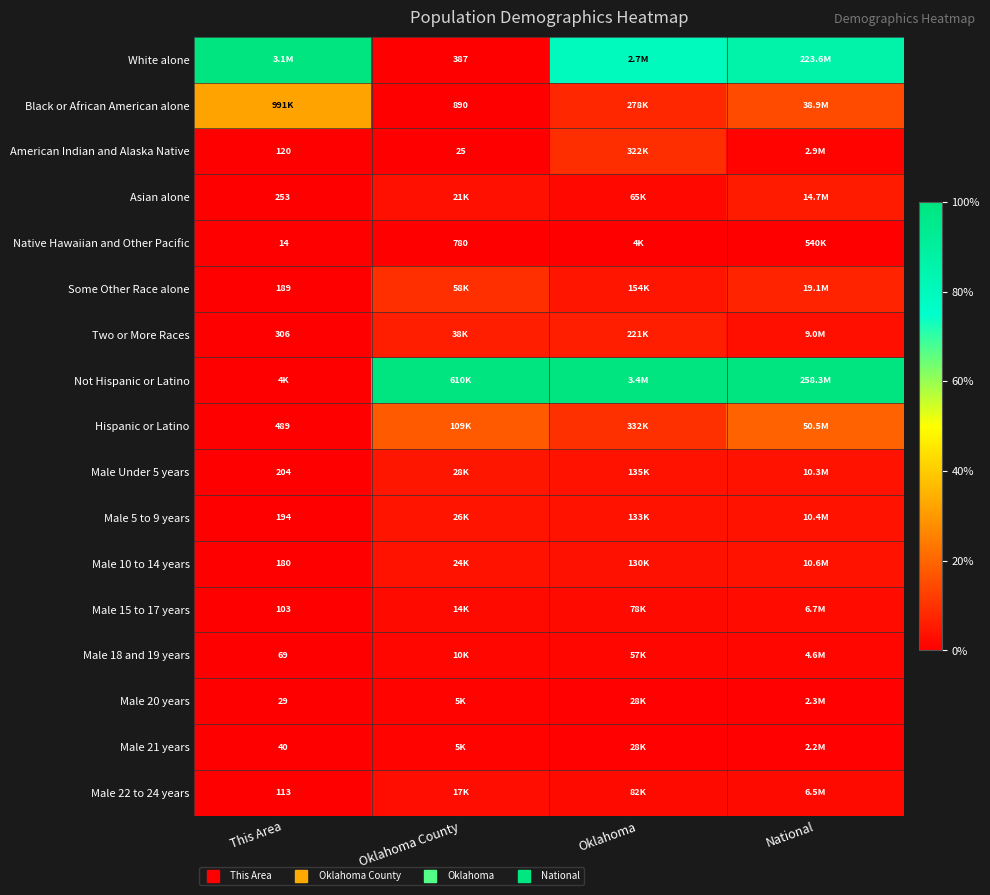

What is the greatest value displayed?

1.0